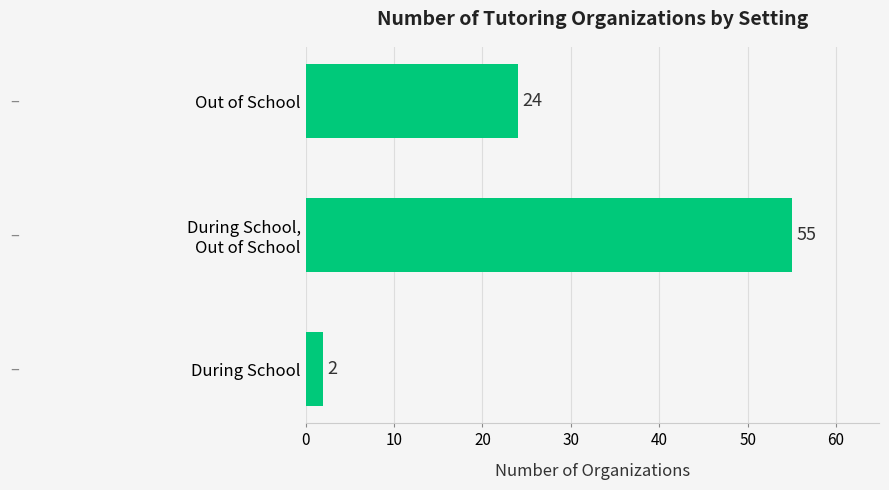

Are the bars horizontal?

Yes